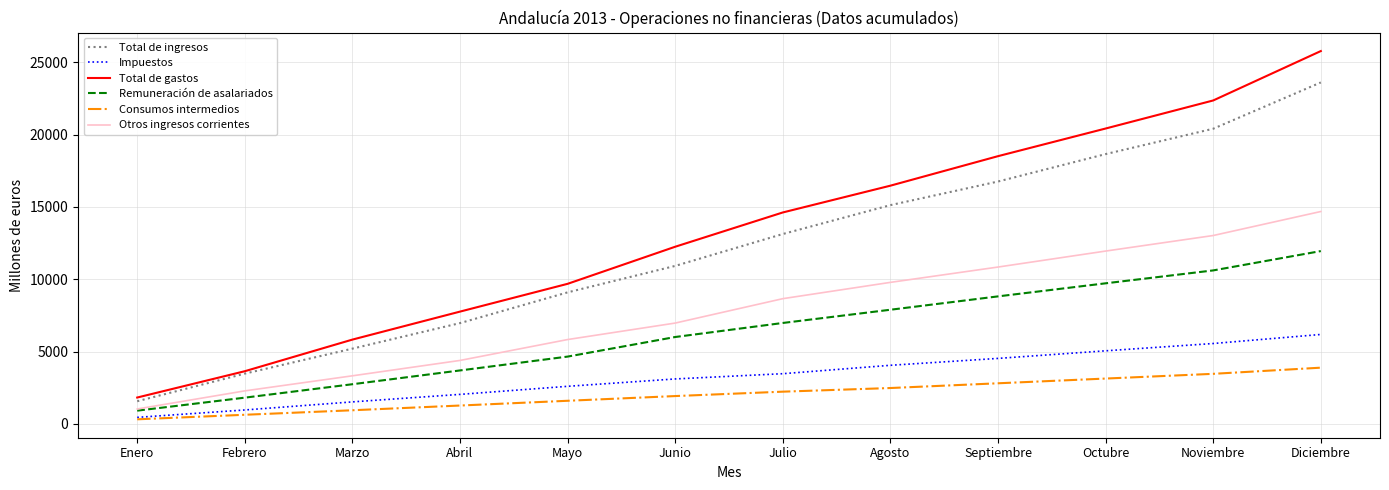

Which category has the lowest value in the Remuneración de asalariados series?

Enero